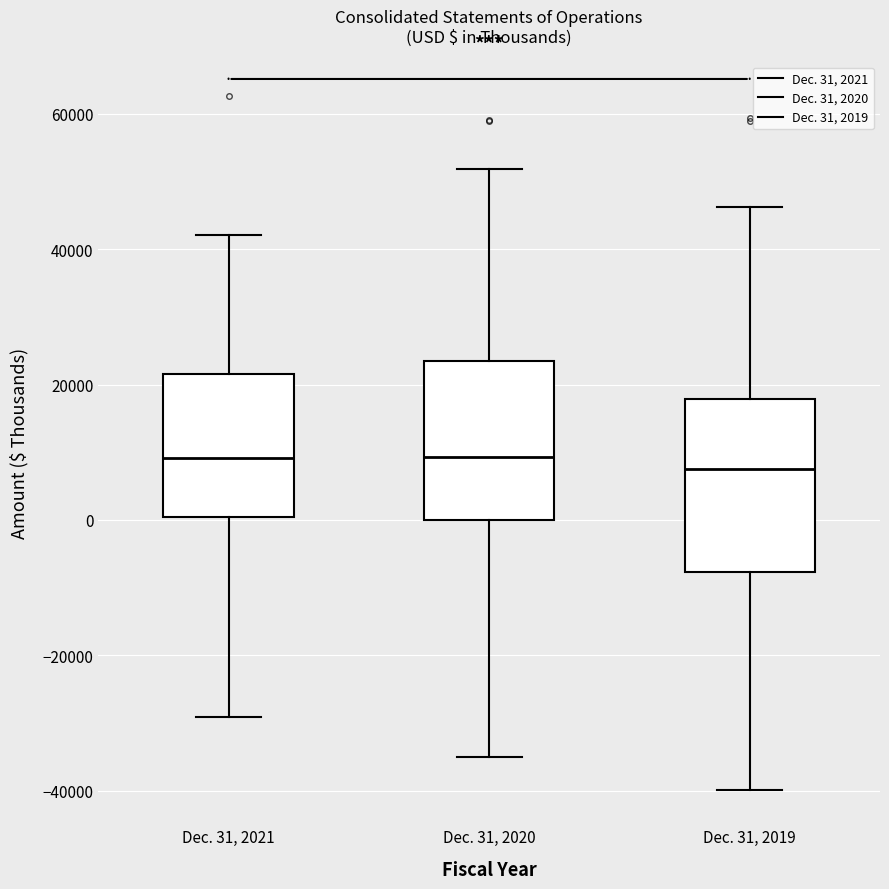

Which box is the tallest, from its lower edge to its upper edge?

Dec. 31, 2019